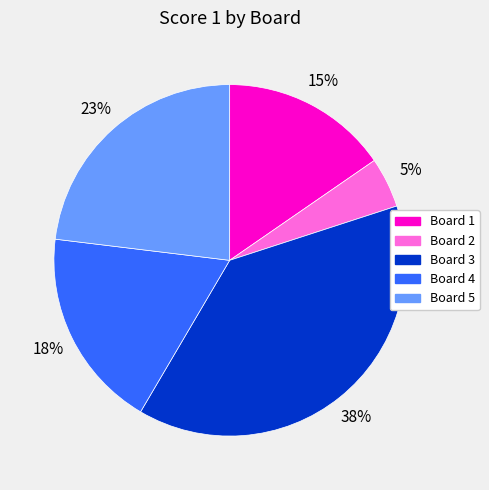

To the nearest percent, what percentage of the pie is Board 1?

15%